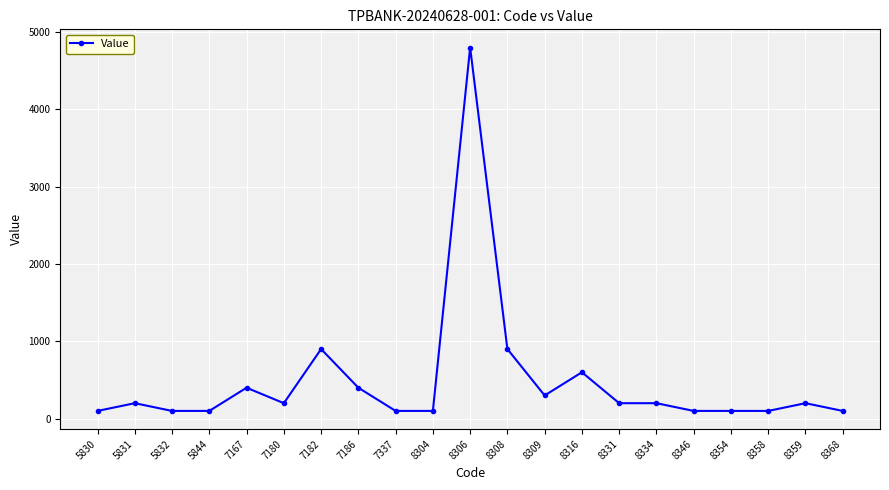

What is the average value?

486